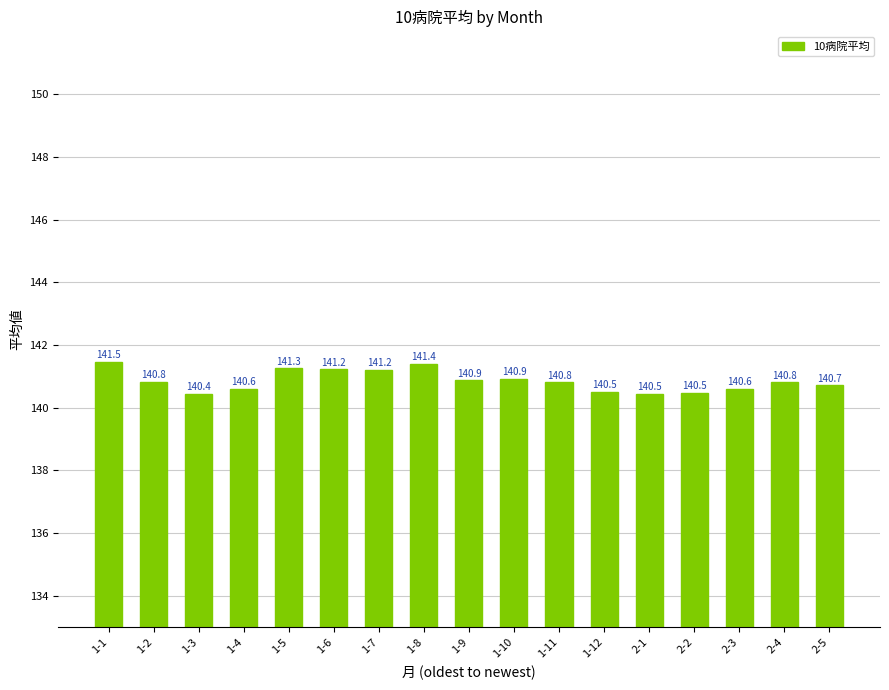

Which category has the highest value across all series?

1-1